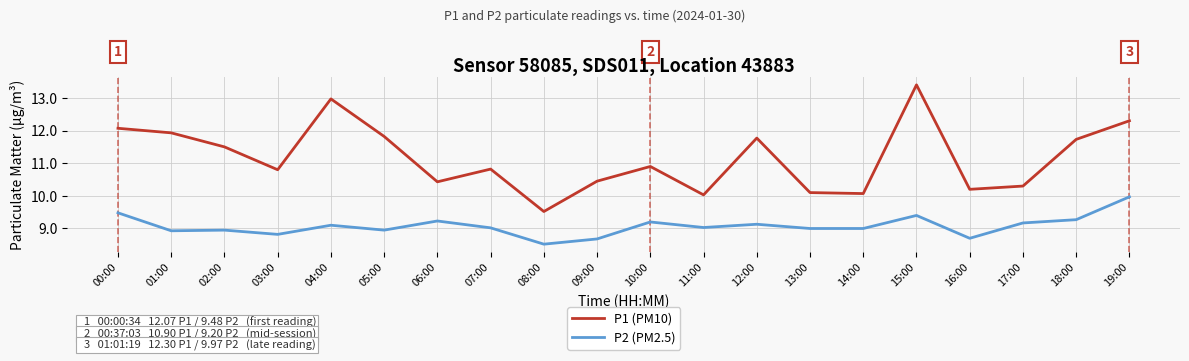

True or false: P2 (PM2.5) and P1 (PM10) cross at least once.

False